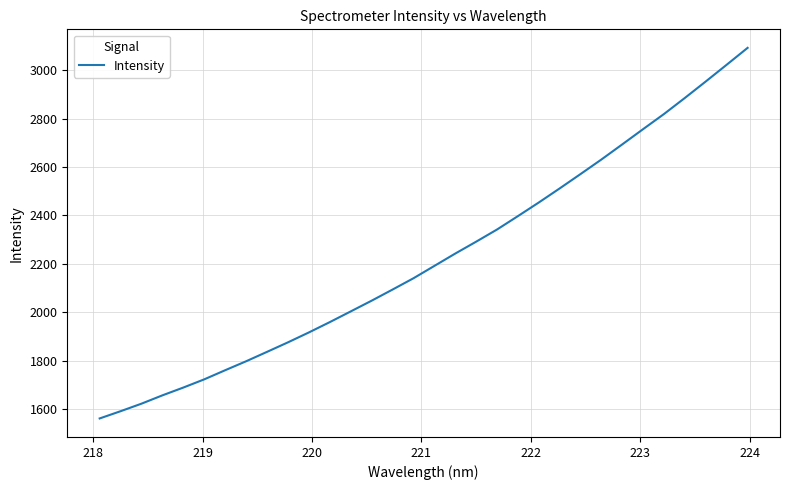

Is this an area chart (filled region under the line)?

No